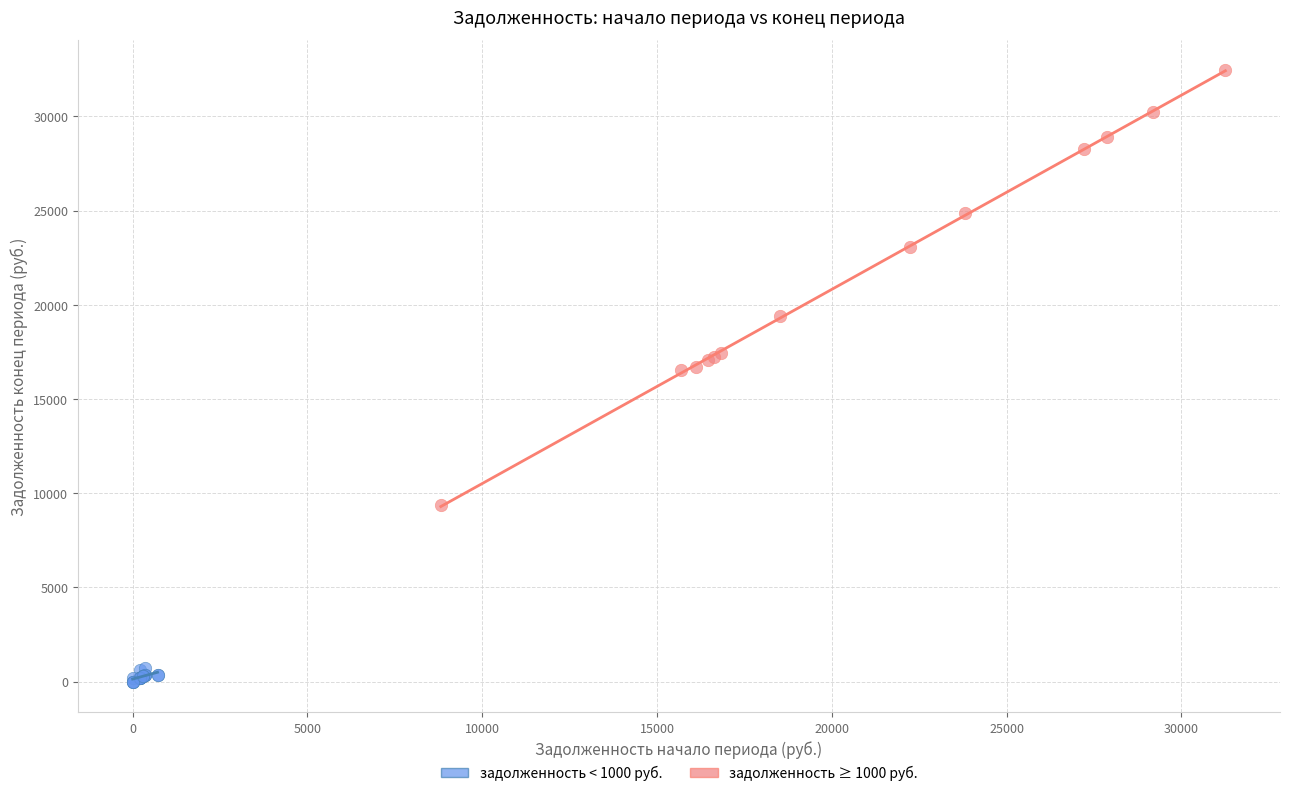

Which series contains the lowest Y value?

задолженность < 1000 руб.